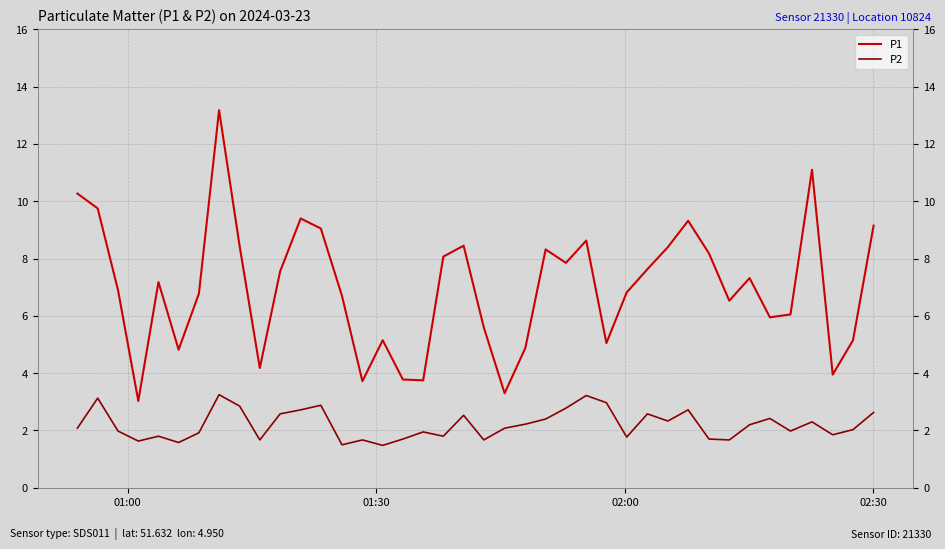

What is the difference between the maximum and minimum values in the P2 series?

1.8